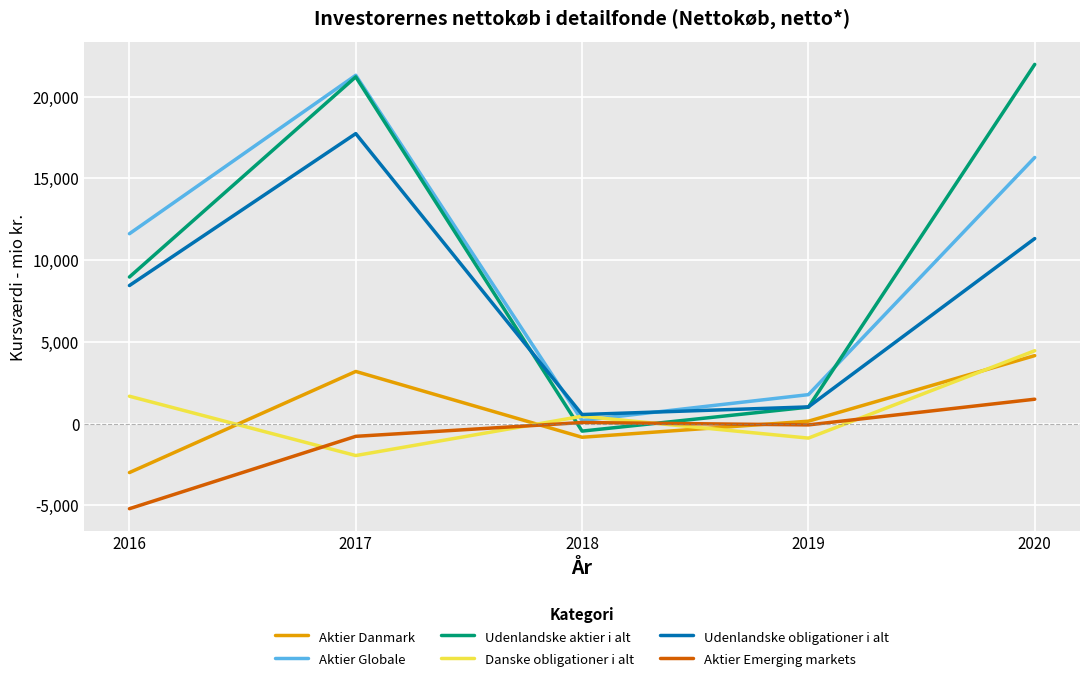

True or false: Aktier Danmark and Udenlandske aktier i alt intersect in this chart.

False